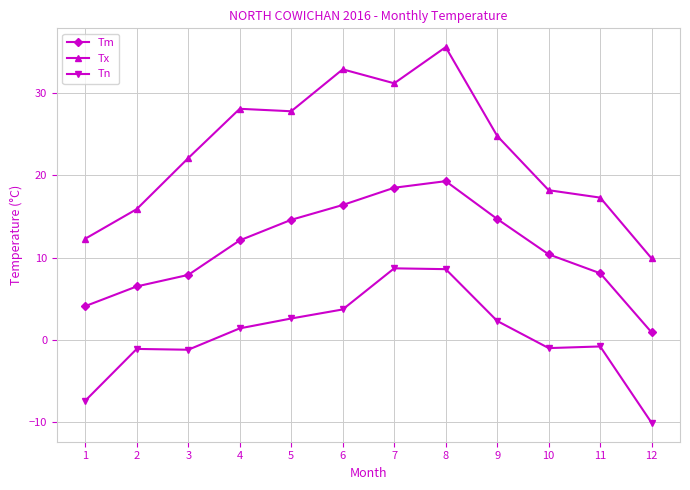

Between 7 and 11, which series saw the biggest shift?

Tx